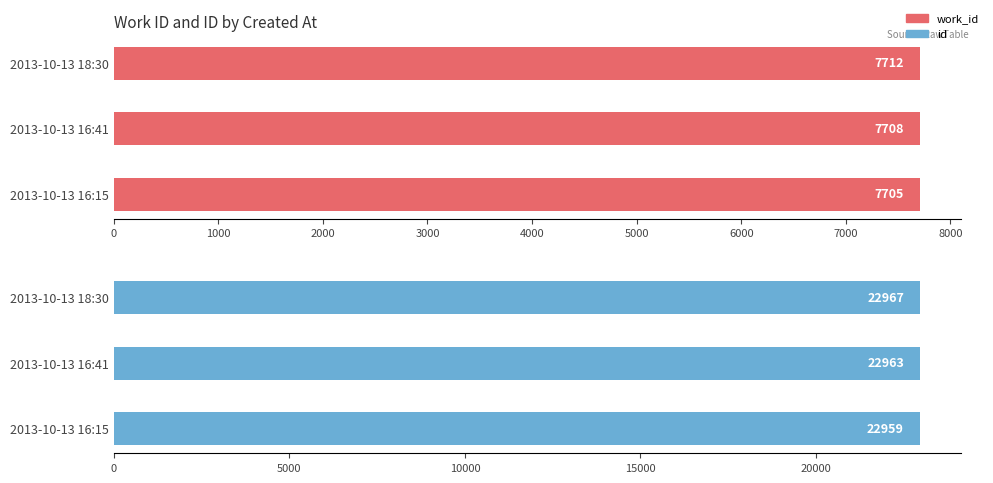

What are all the series names shown in the legend?

work_id, id